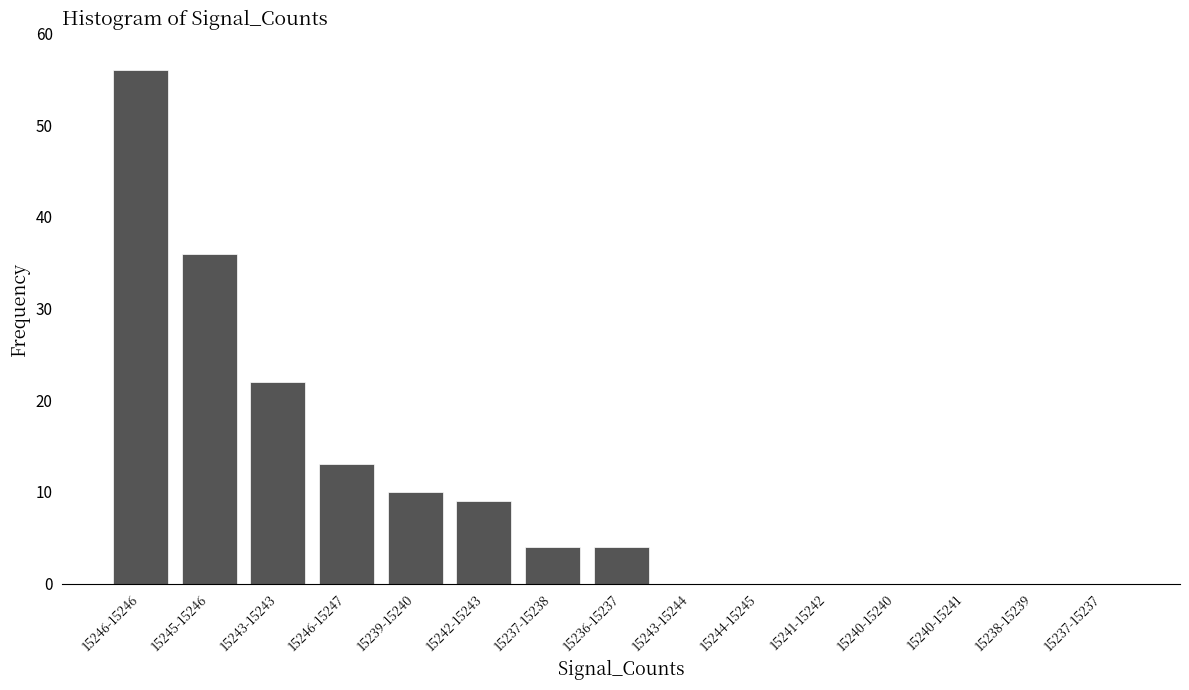

Reading right to left, what are all the values shown in this chart?

15237-15237=0	15238-15239=0	15240-15241=0	15240-15240=0	15241-15242=0	15244-15245=0	15243-15244=0	15236-15237=4	15237-15238=4	15242-15243=9	15239-15240=10	15246-15247=13	15243-15243=22	15245-15246=36	15246-15246=56